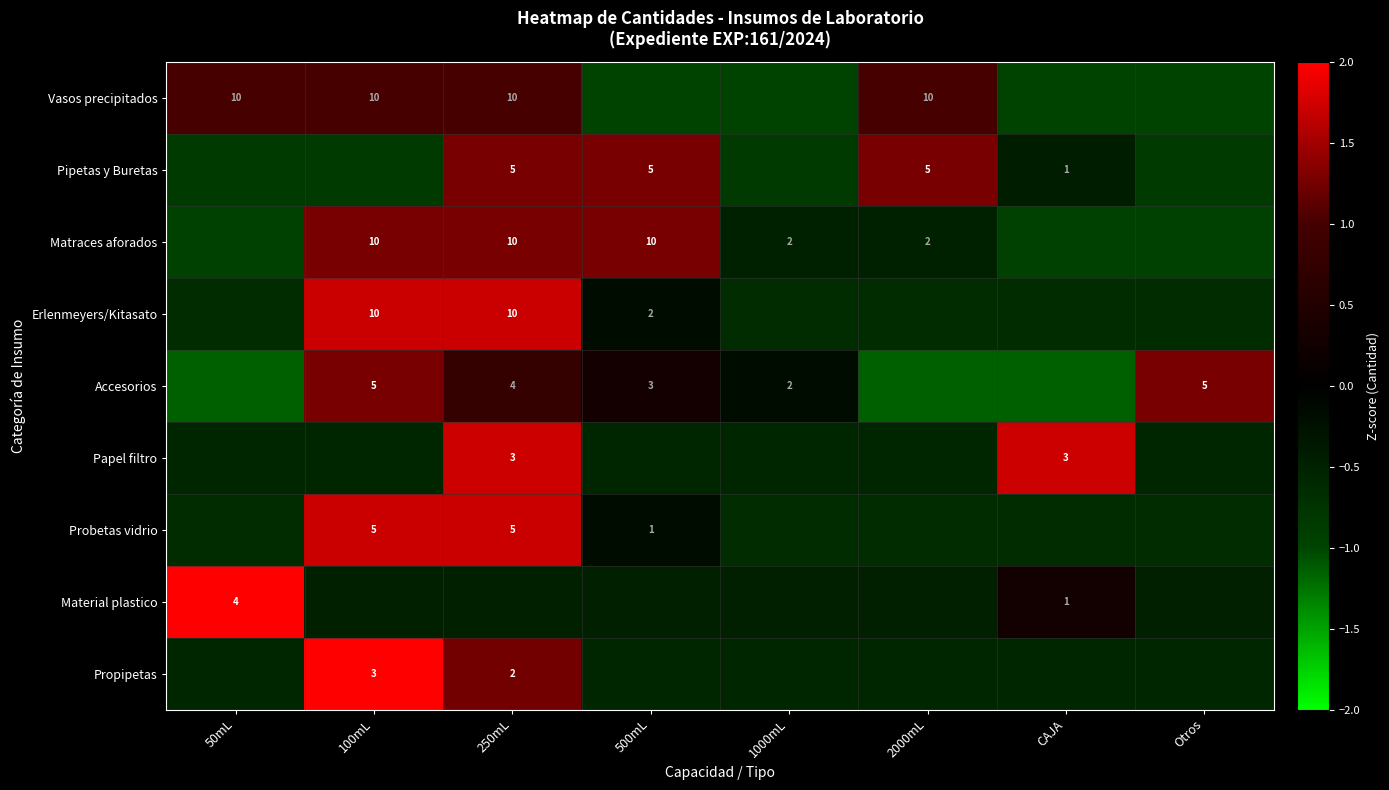

Is the value of Material plastico at 100mL greater than the value of Vasos precipitados at 500mL?

Yes